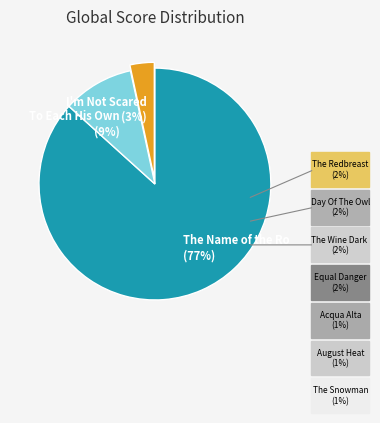

What is the smallest slice in the pie chart?

The Snowman